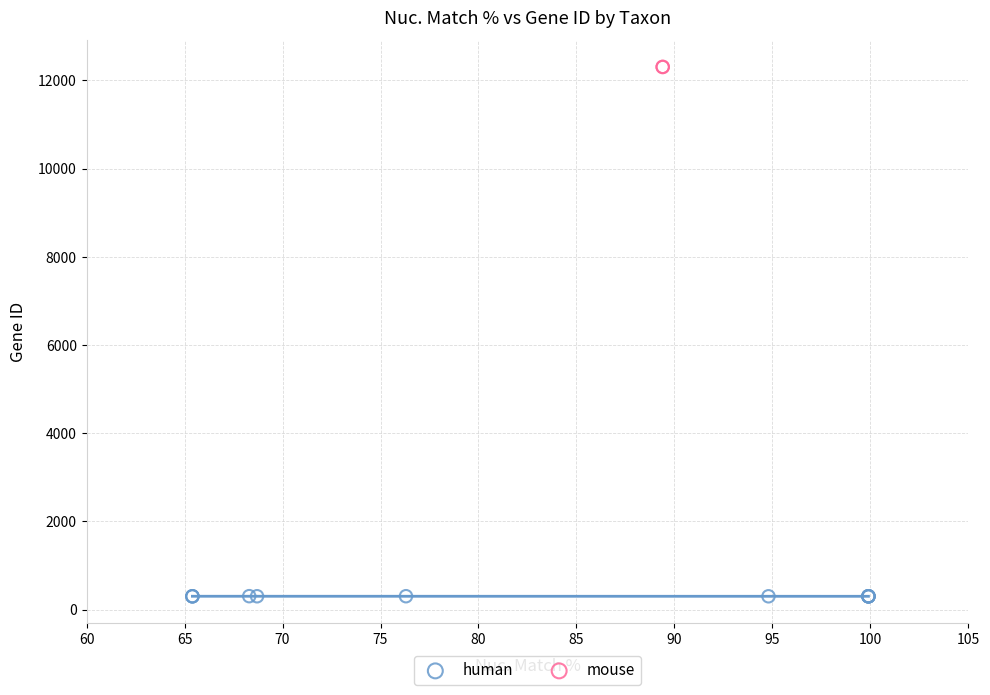

What are all the series names shown in the legend?

human, mouse